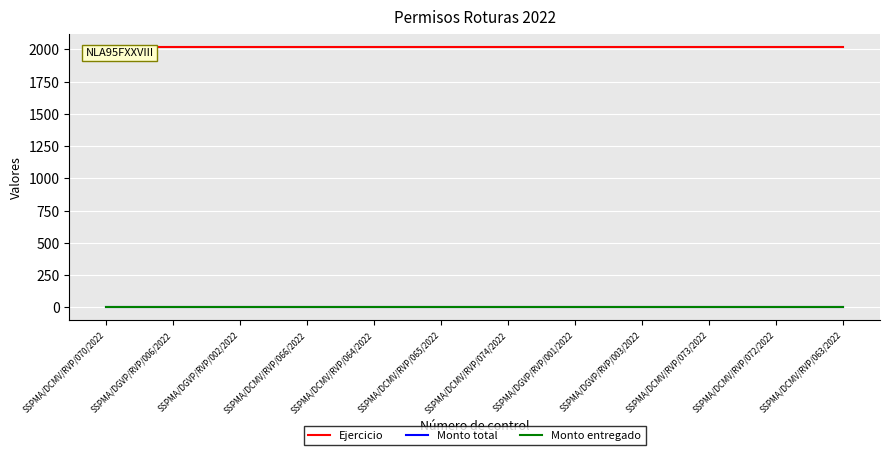

Rank the series by their maximum value, from highest to lowest.

Ejercicio, Monto total, Monto entregado